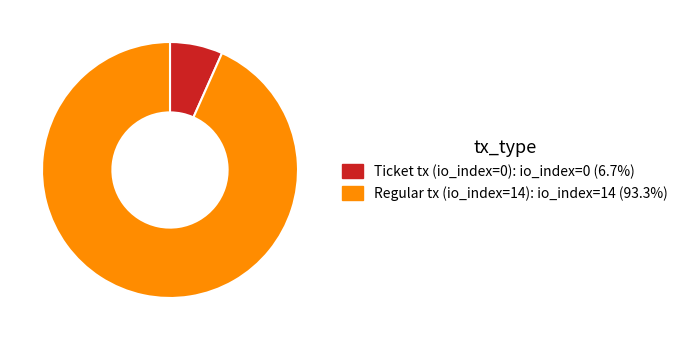

Count the number of slices in the pie.

2